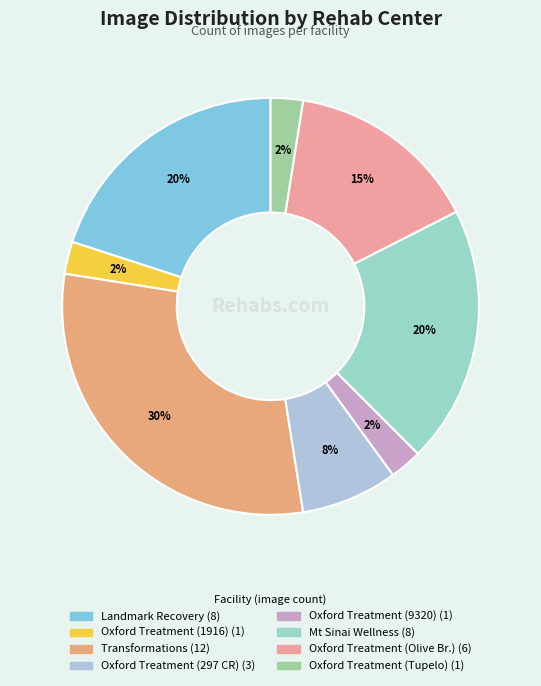

Count the number of slices in the pie.

8